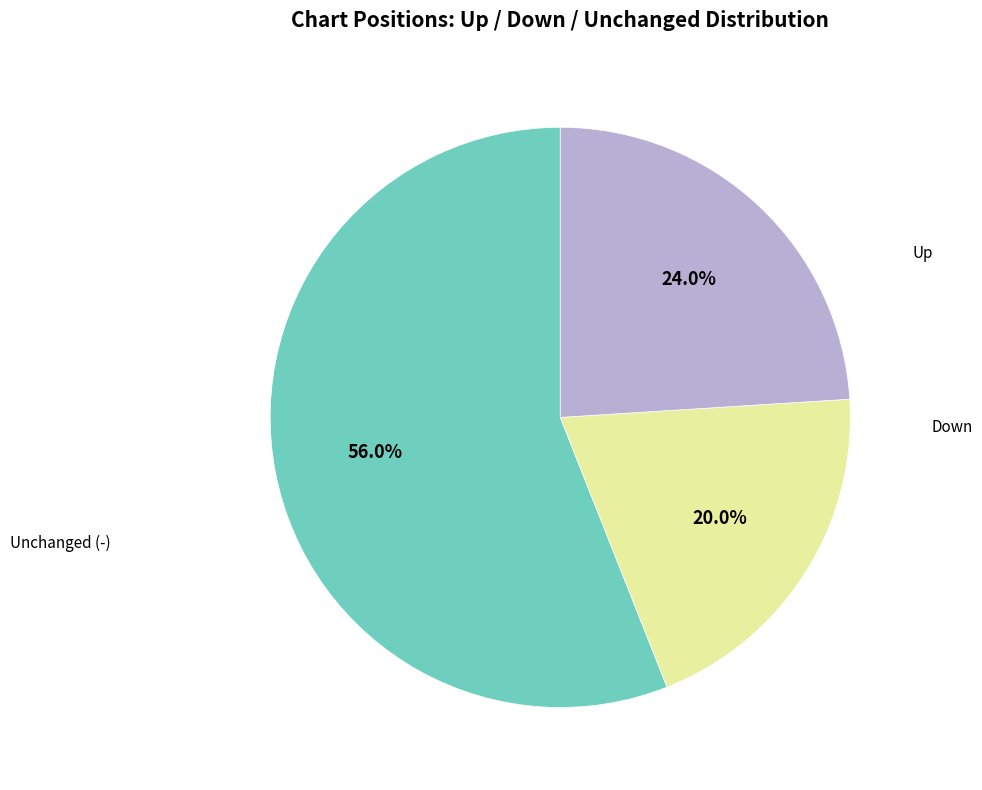

Is there any slice that represents more than half of the pie?

Yes